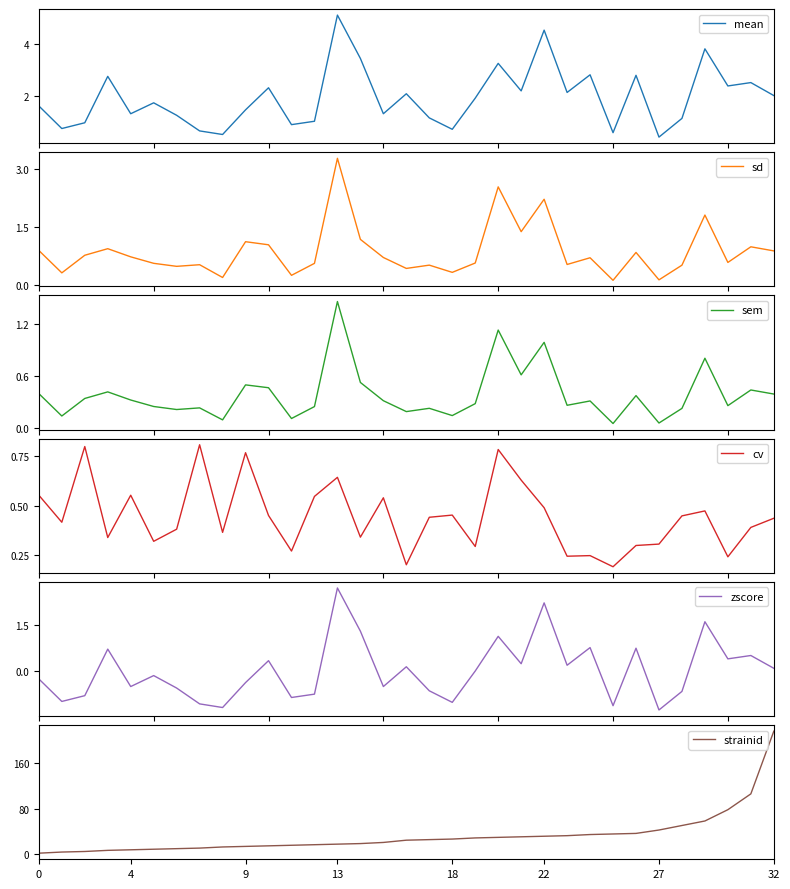

What is the maximum value for mean?

5.1